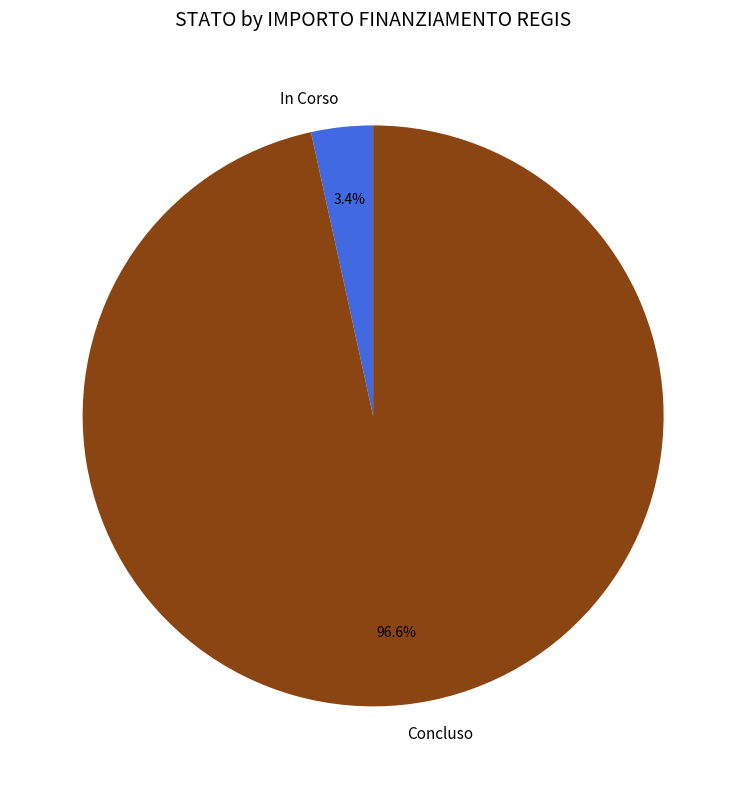

What is the smallest slice in the pie chart?

In Corso